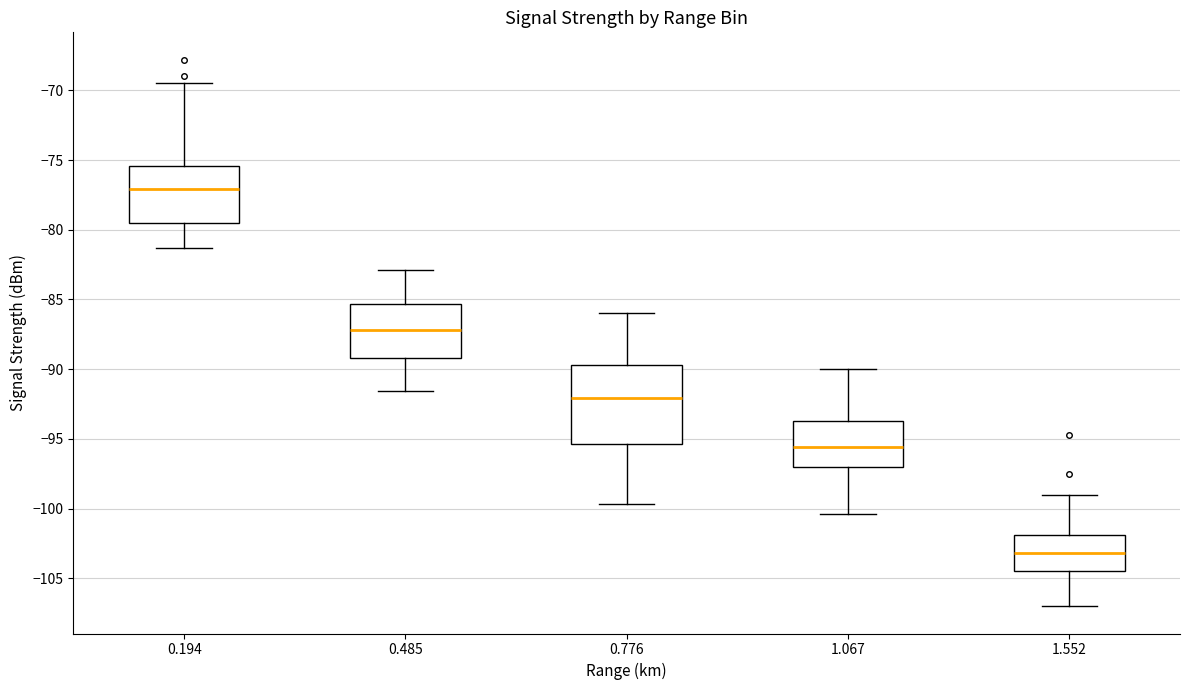

Where does the upper whisker of the box at x = 0.776 end on the y-axis? The values are not printed on the chart, so give them approximately, as read against the axis.

-86.0